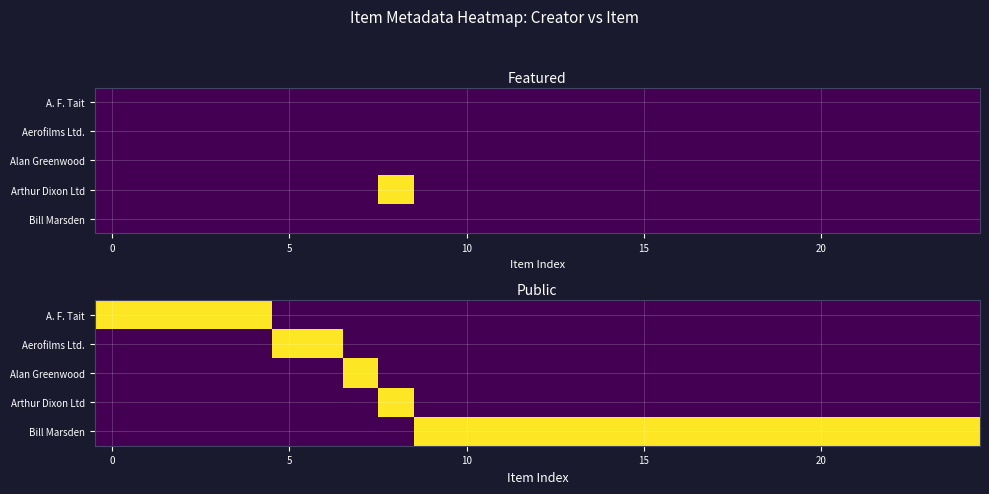

How many categories are shown in the chart?

25